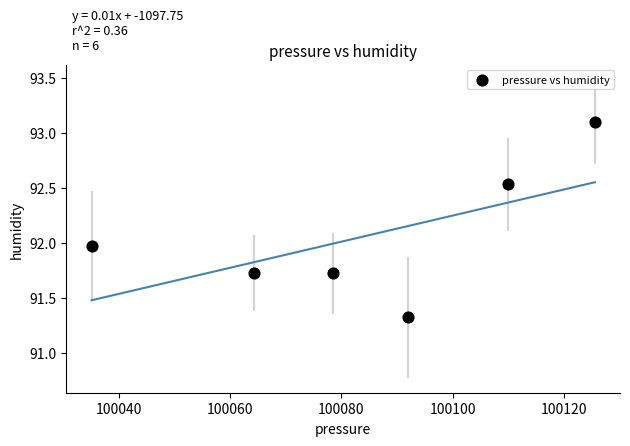

What is the range of Y values (max minus min)?

1.8